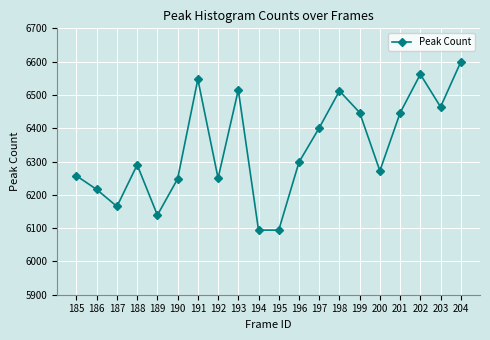

What is the minimum value shown in the chart?

6094